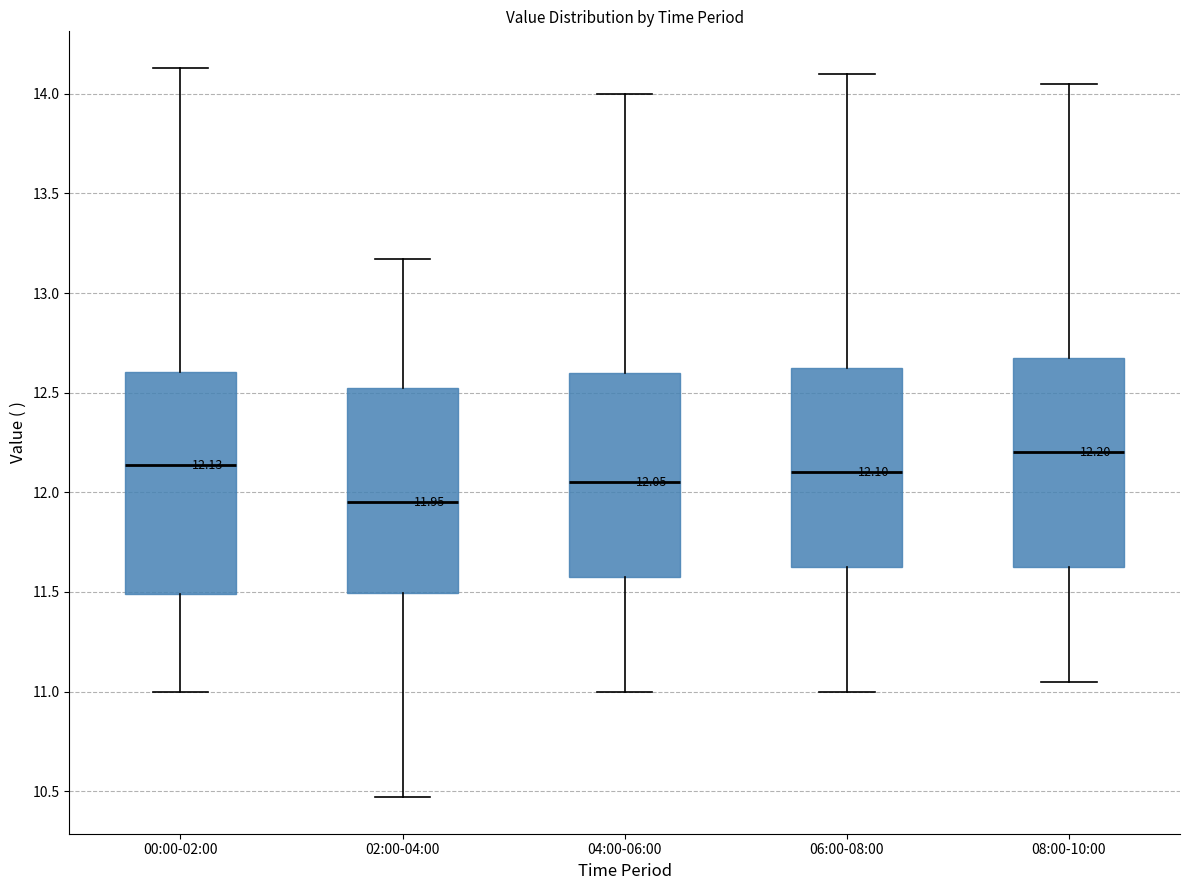

Which box has the highest median line?

08:00-10:00